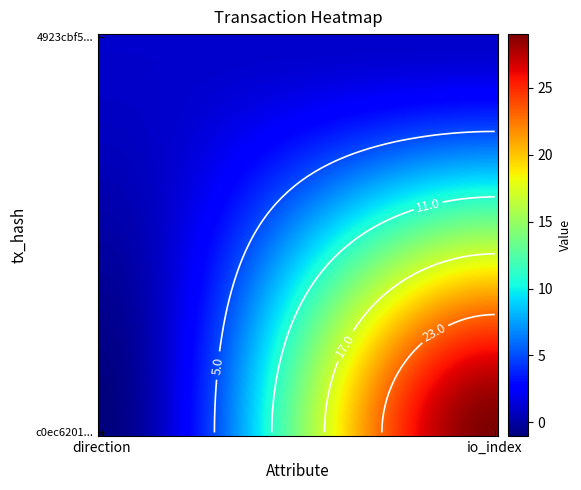

What is the difference between the maximum and minimum values in the c0ec6201c855768ef1d8b03d90c9098f1c58f6f series?

30